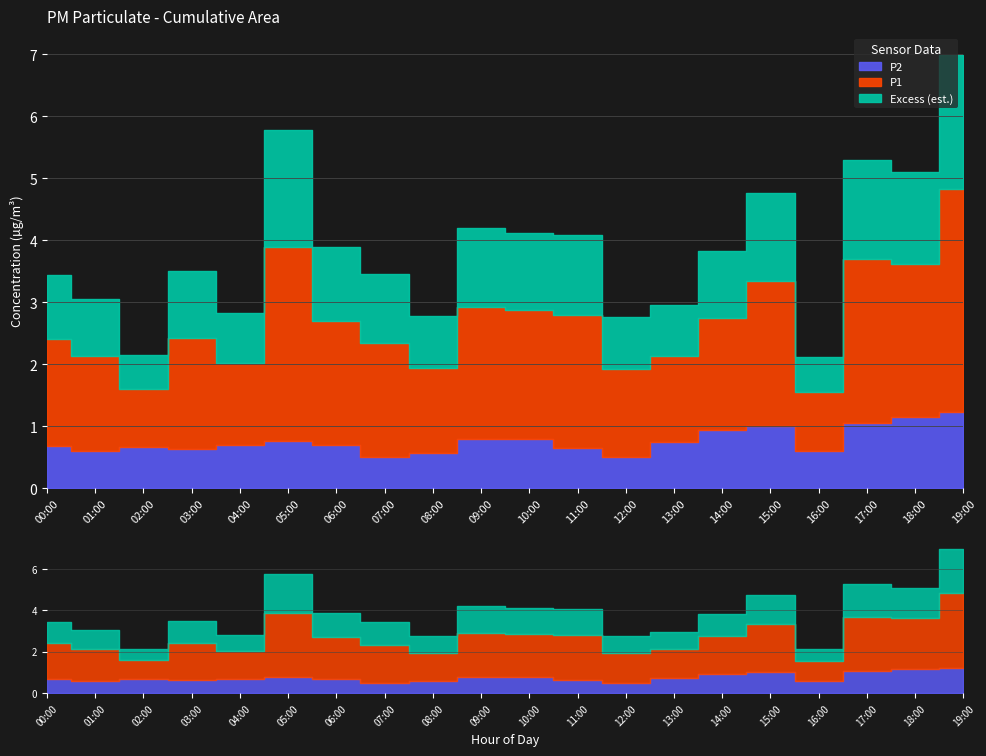

True or false: P1 and P2 intersect in this chart.

False